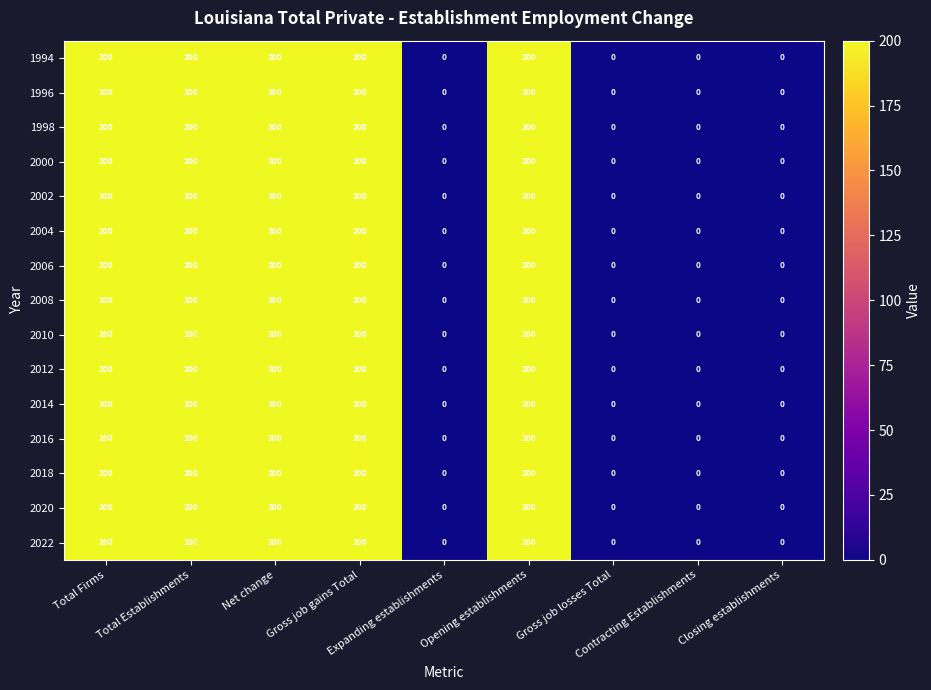

How many 1998 values are between 0 and 200?

9